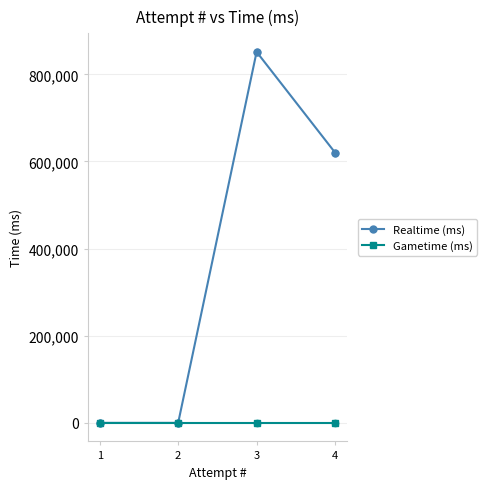

What are all the series names shown in the legend?

Realtime (ms), Gametime (ms)